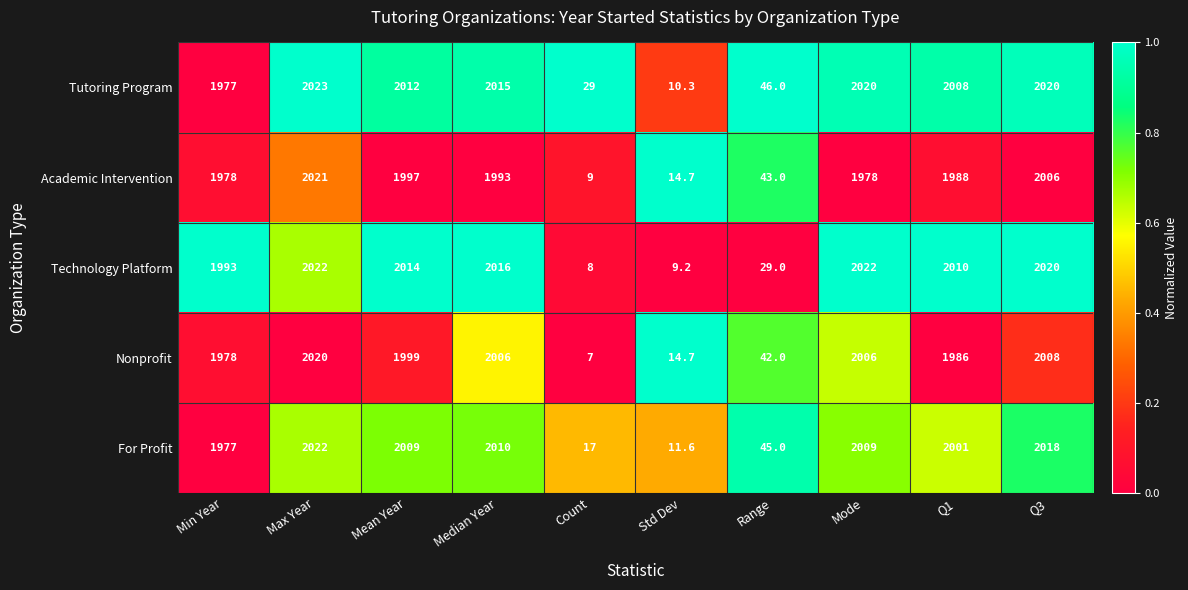

Between Max Year and Std Dev, which series saw the biggest shift?

Technology Platform